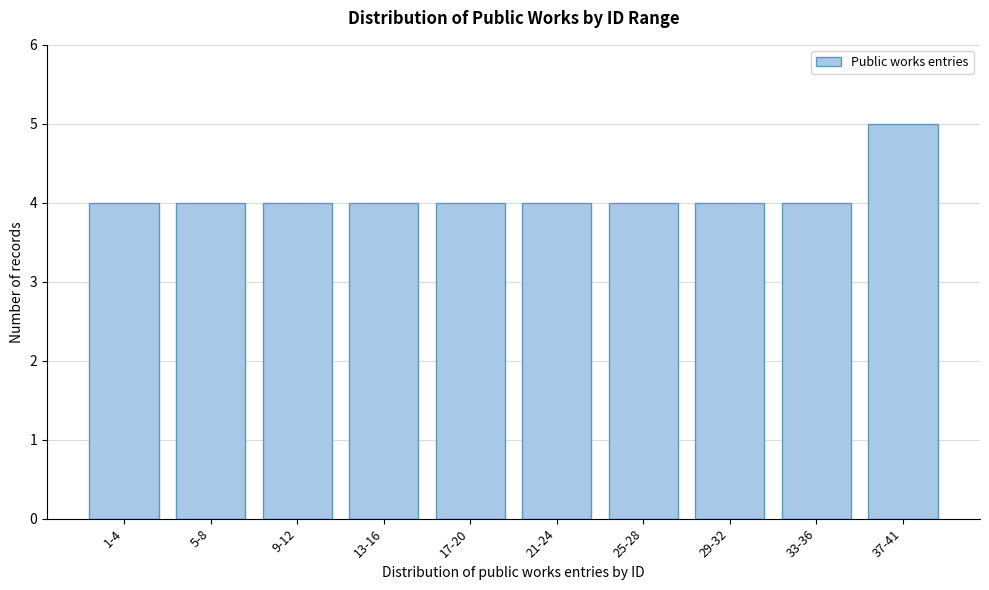

Reading left to right, what are all the values shown in this chart?

1-4=4	5-8=4	9-12=4	13-16=4	17-20=4	21-24=4	25-28=4	29-32=4	33-36=4	37-41=5